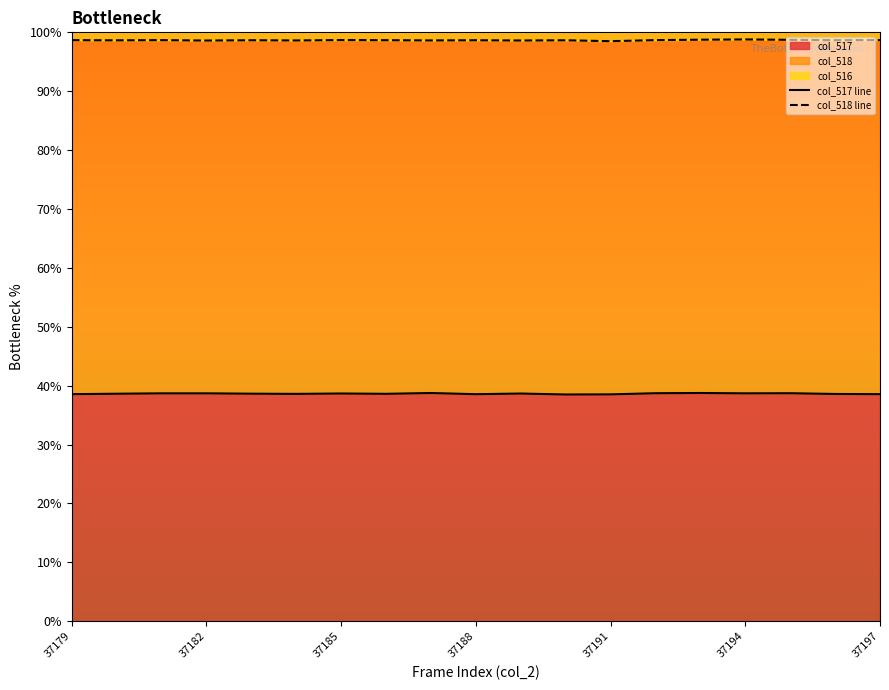

The value of col_517 at 37179 is 38.6. True or false?

True